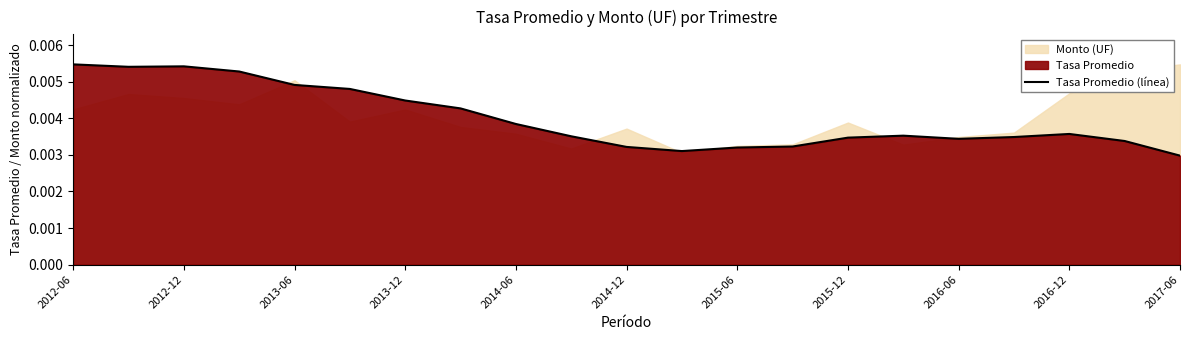

At which category does the data reach its first local valley?

2012-12